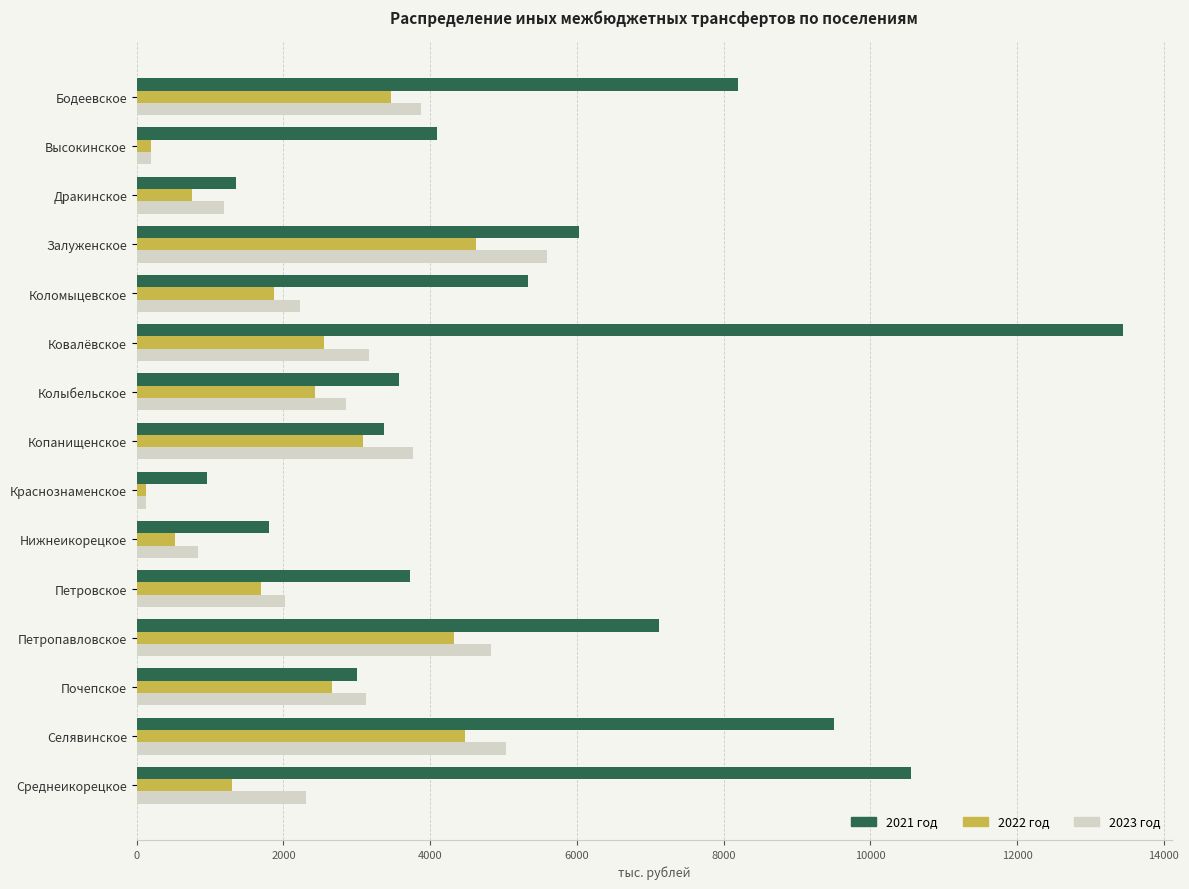

Which series has the widest spread of values?

2021 год